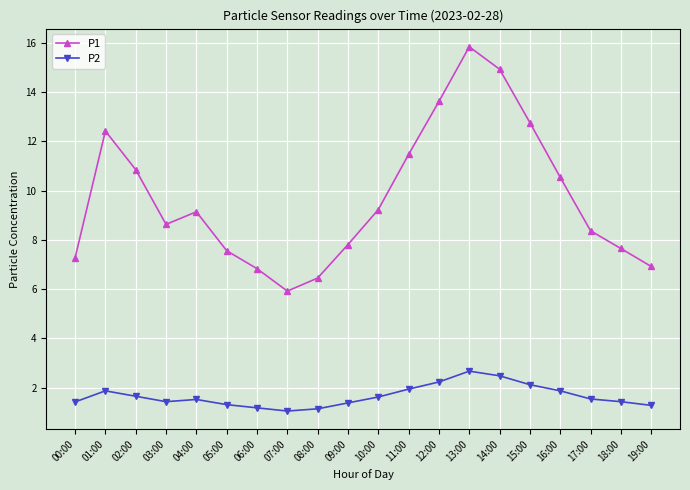

Where does the P1 series first go above 9?

01:00